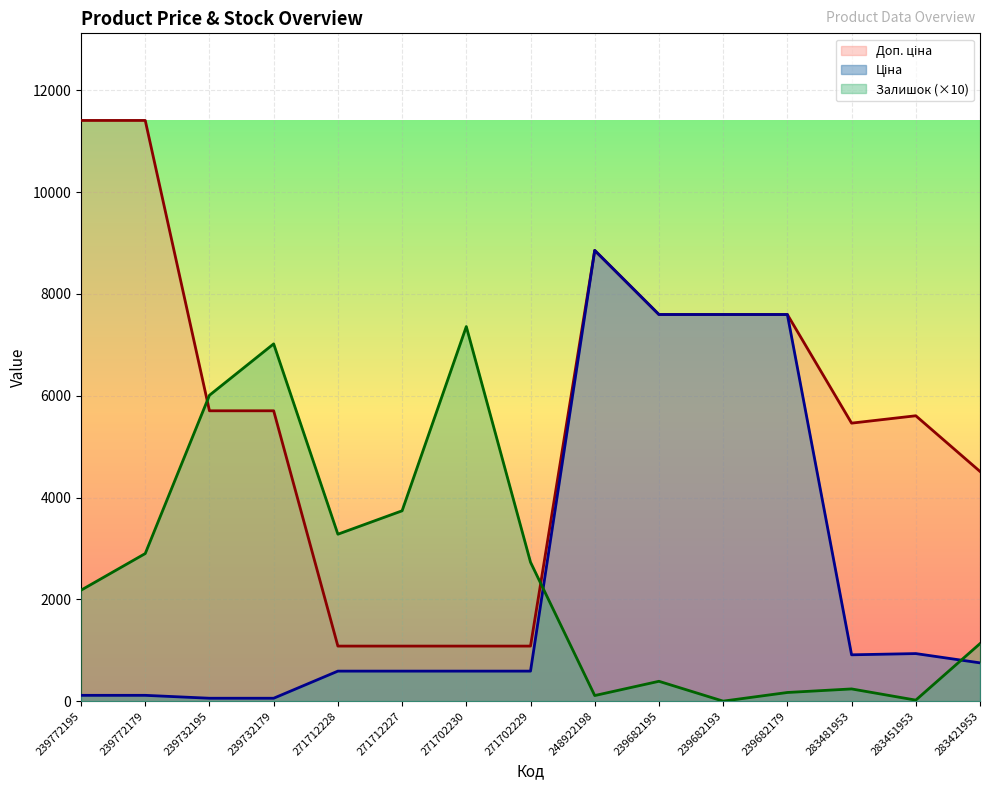

How many interior local valleys does the Ціна series have?

1